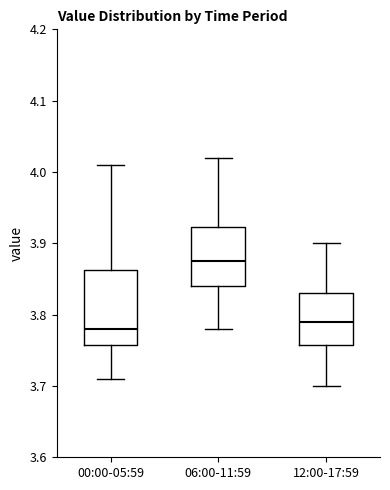

Reading left to right, read every box against the y-axis: the position of its median line, the range the box covers, and the ends of its whiskers. The values are not printed on the chart, so give them approximately, as read against the axis.

00:00-05:59: median 3.78, box 3.76 to 3.86, whiskers 3.71 to 4.01
06:00-11:59: median 3.88, box 3.84 to 3.92, whiskers 3.78 to 4.02
12:00-17:59: median 3.79, box 3.76 to 3.83, whiskers 3.70 to 3.90